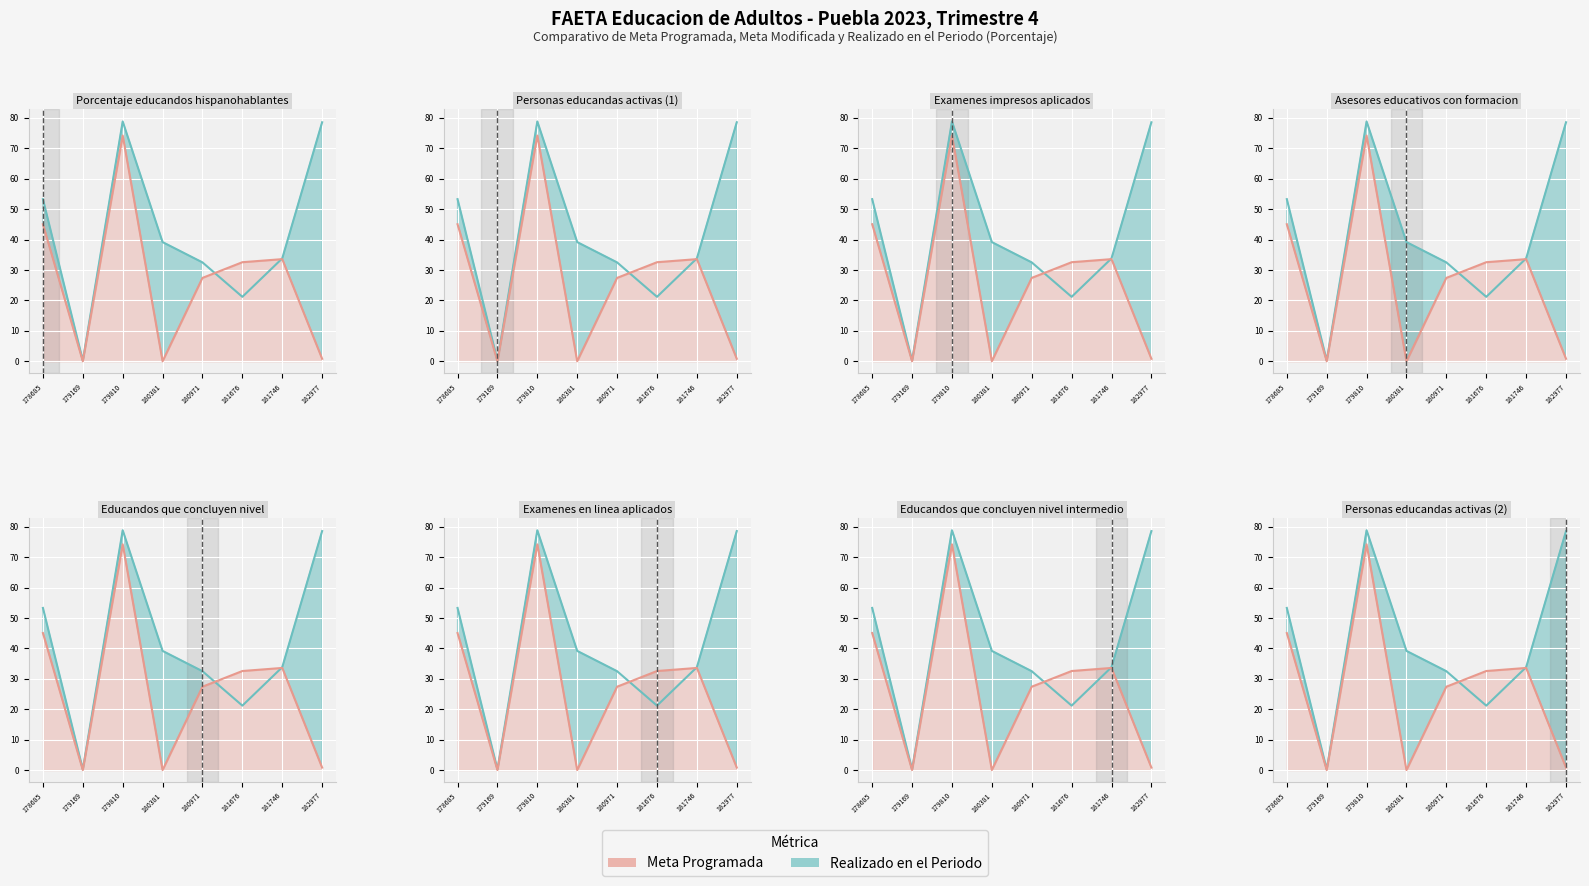

What is the value of the Realizado en el Periodo point at the 6th from the left?

21.2